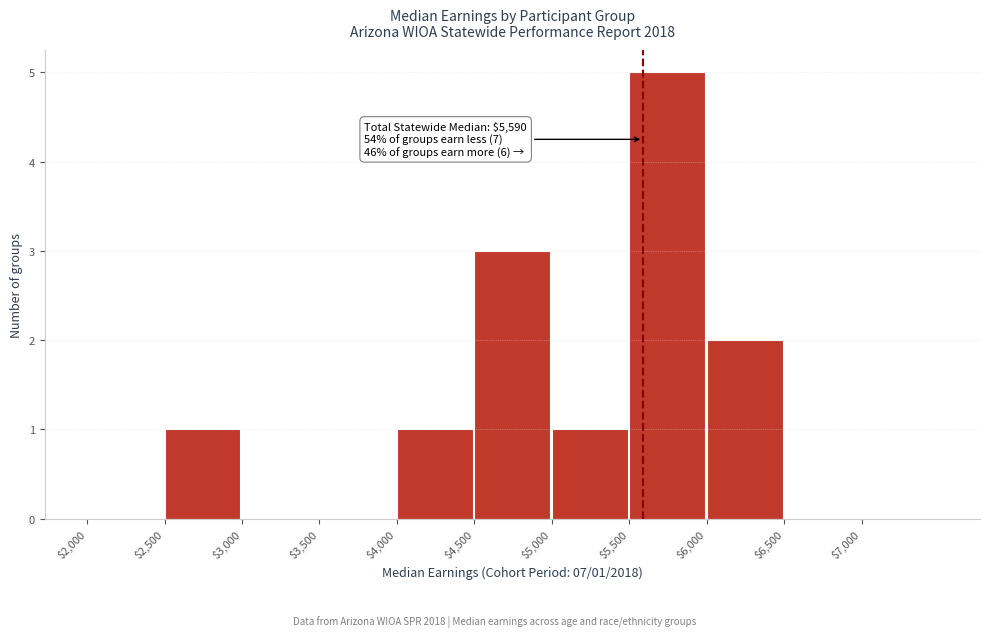

Over which range of the x-axis is the bar tallest?

5500 to 6000